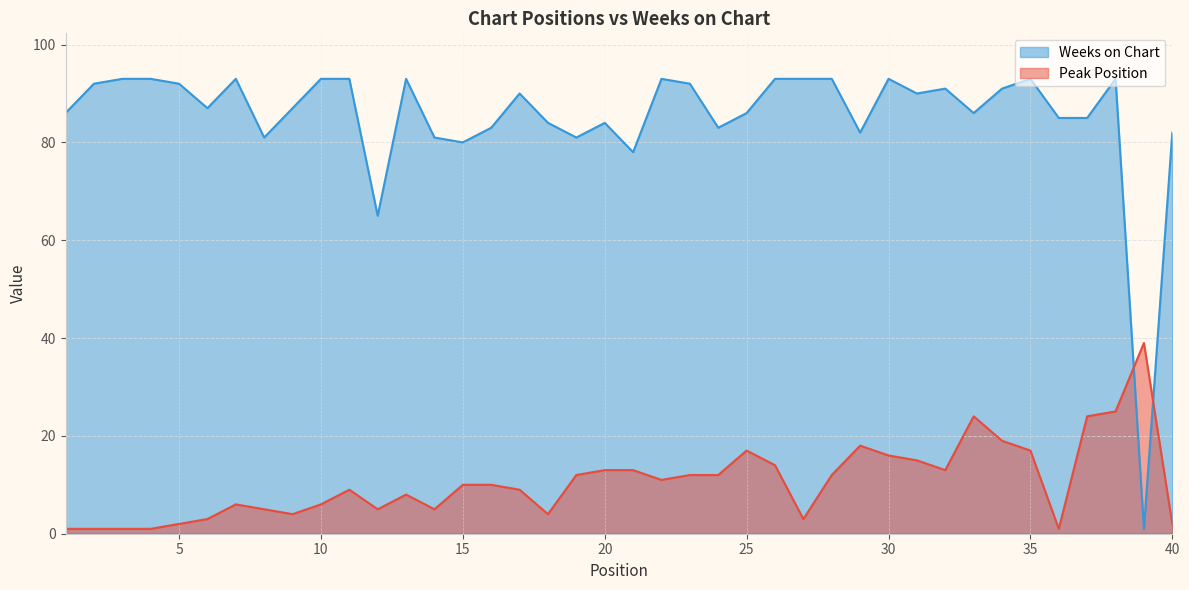

Between which two adjacent categories do Weeks on Chart and Peak Position first intersect?

38 and 39